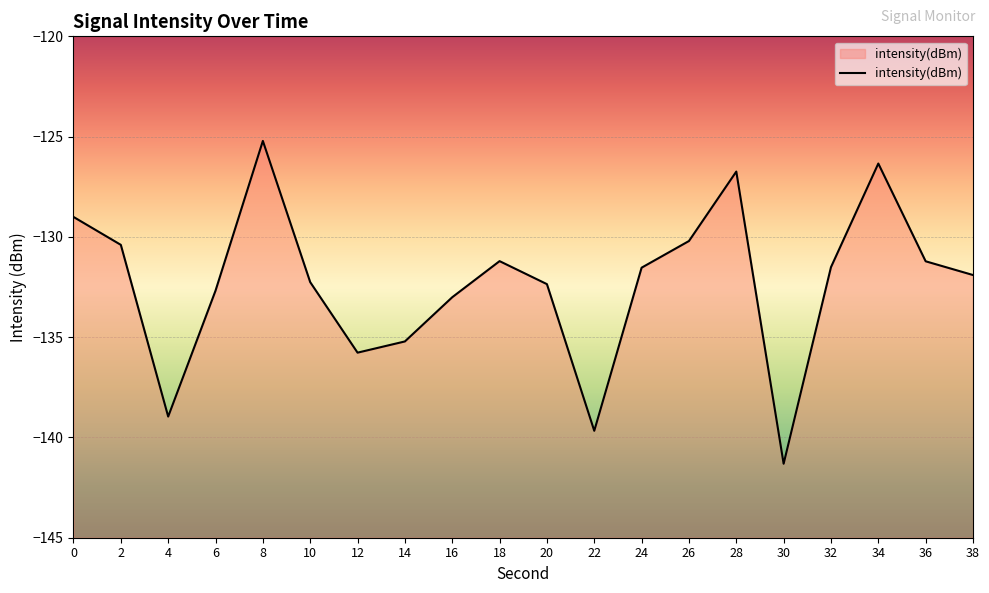

Which has a higher value, 8 or 16?

8